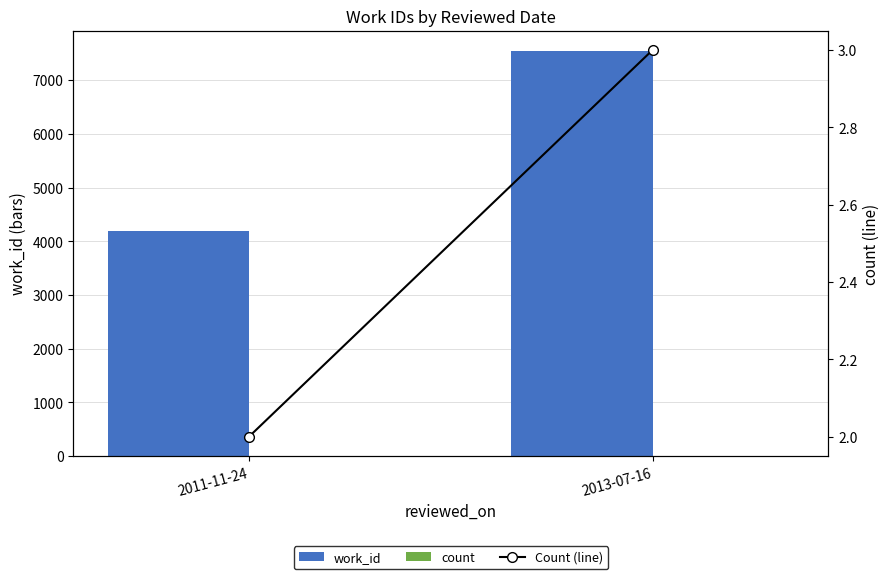

At 2011-11-24, list the series in order from smallest to largest.

count, Count (line), work_id